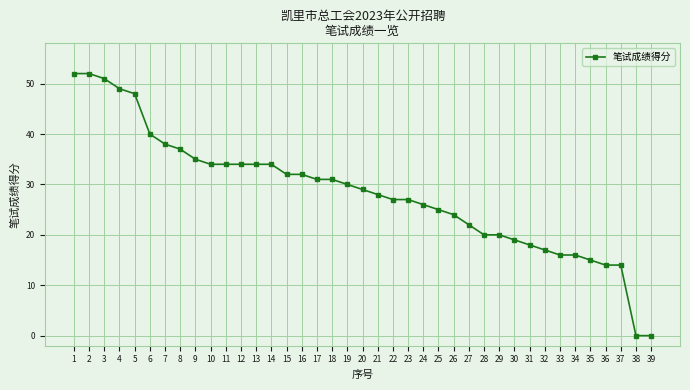

Is this an area chart (filled region under the line)?

No